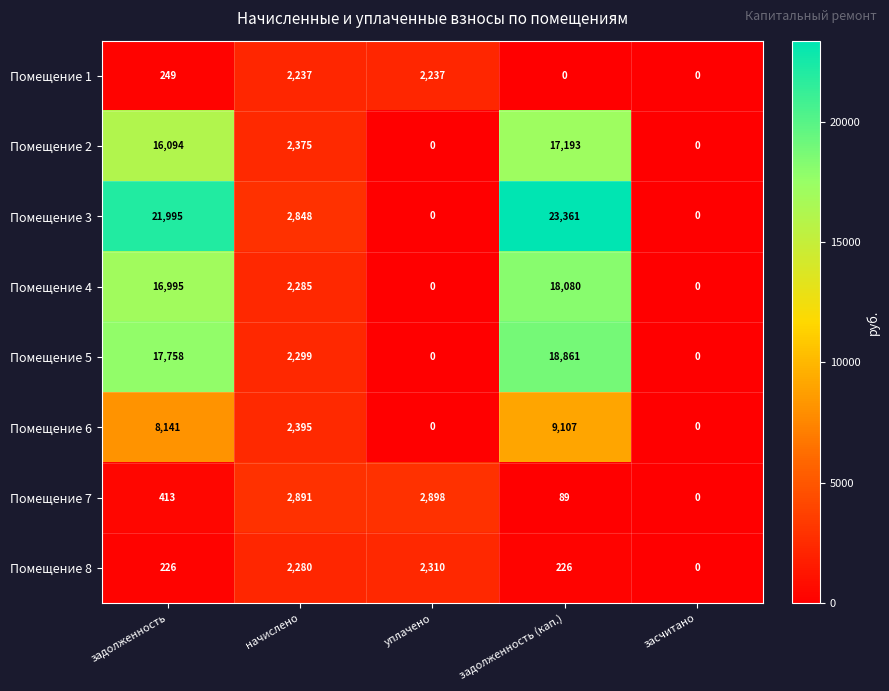

Is it true that Помещение 1 equals 2237 at начислено?

True